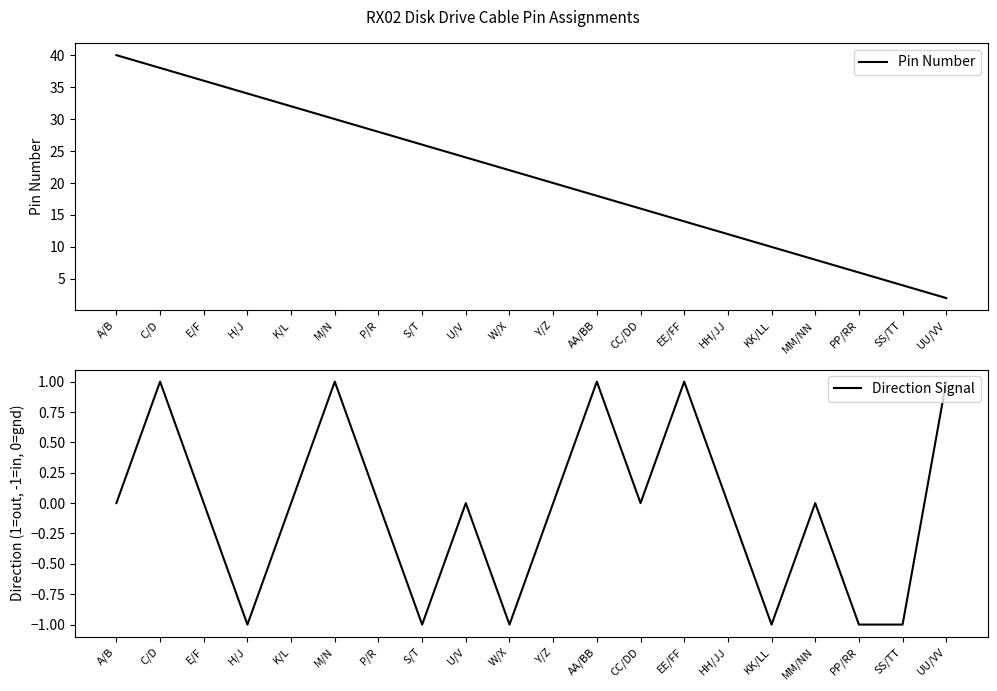

What is the total value across all series at EE/FF?

15